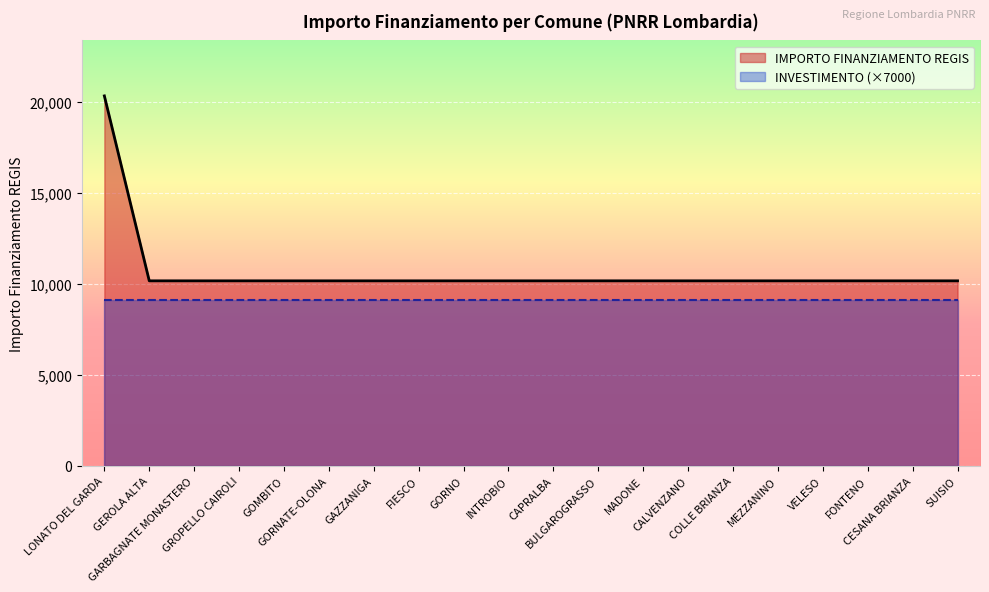

List the labels in order of value, largest first.

LONATO DEL GARDA, GEROLA ALTA, GARBAGNATE MONASTERO, GROPELLO CAIROLI, GOMBITO, GORNATE-OLONA, GAZZANIGA, FIESCO, GORNO, INTROBIO, CAPRALBA, BULGAROGRASSO, MADONE, CALVENZANO, COLLE BRIANZA, MEZZANINO, VELESO, FONTENO, CESANA BRIANZA, SUISIO